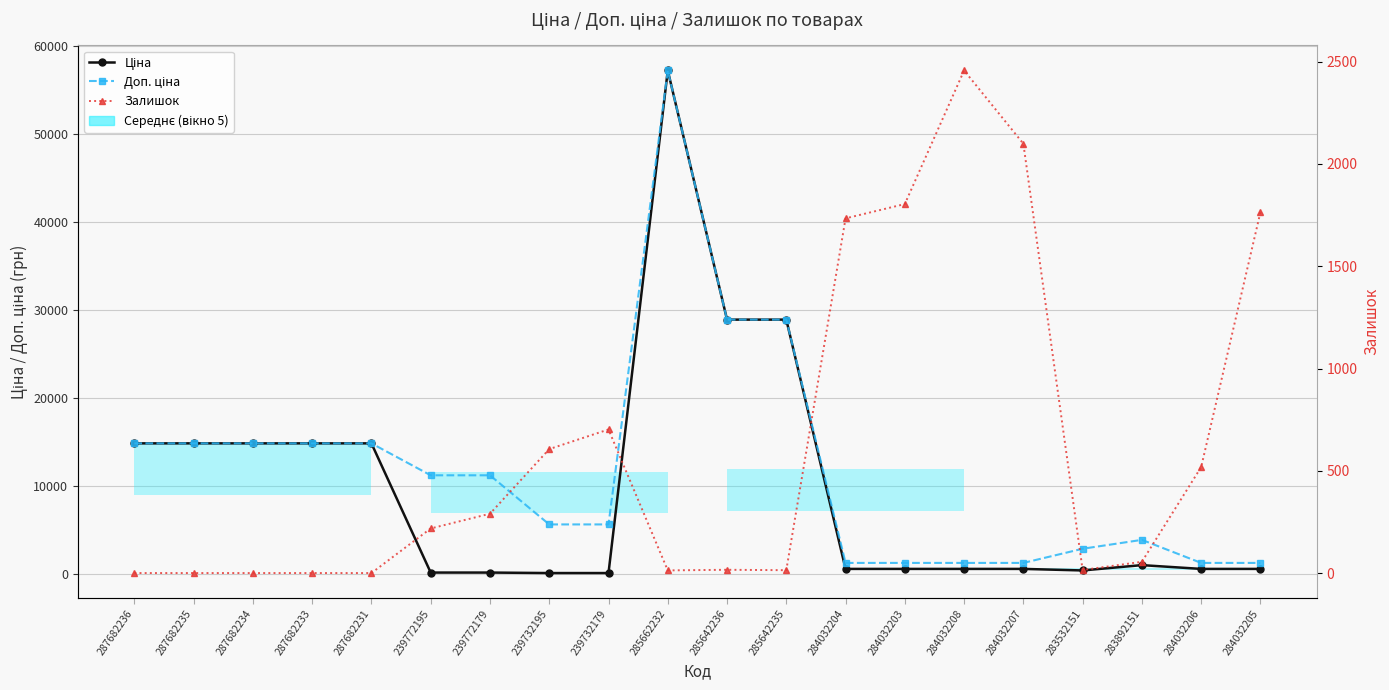

True or false: Ціна and Доп. ціна cross at least once.

False